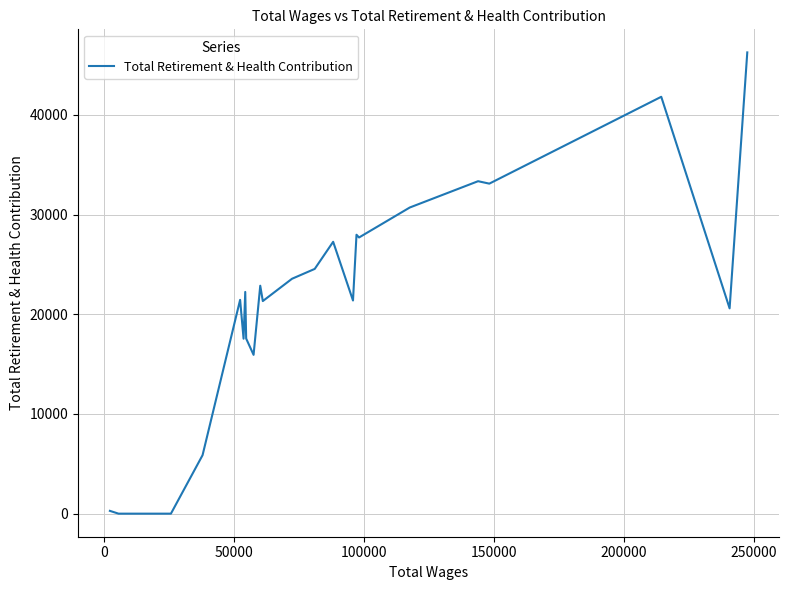

What is the maximum value shown in the chart?

46274